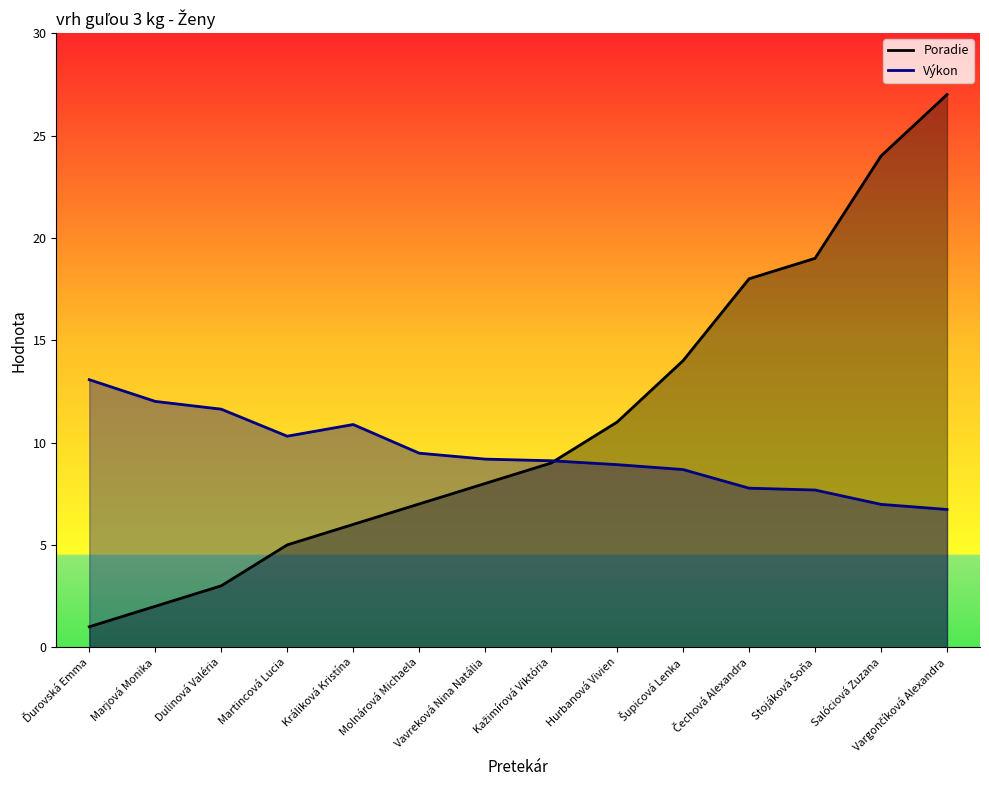

Is the value of Poradie at Dulinová Valéria greater than the value of Výkon at Vargončíková Alexandra?

No